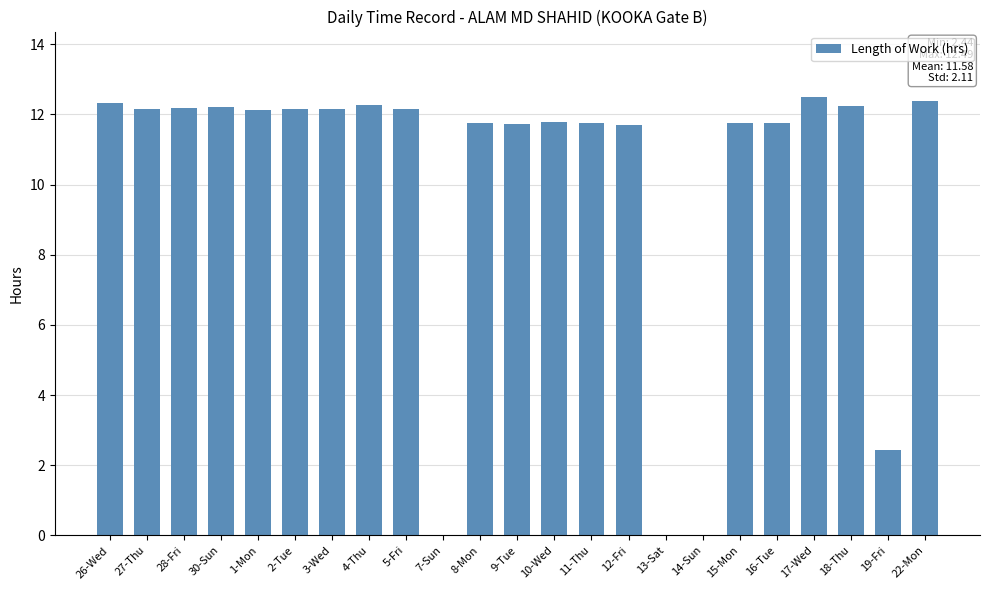

Where is the data nearest to the value 6?

19-Fri